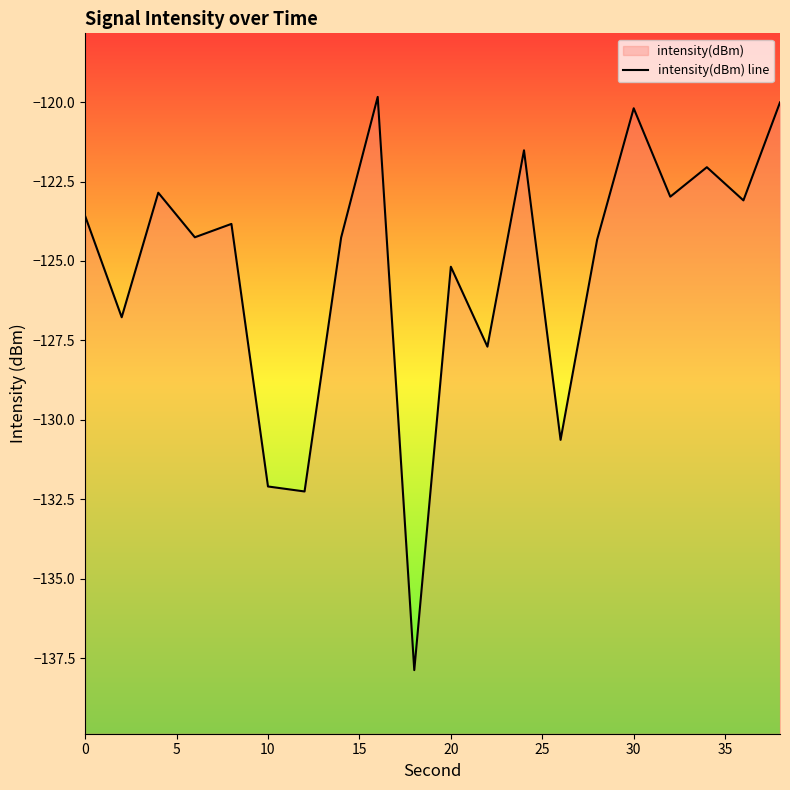

Which has a higher value, 17 or 5?

17